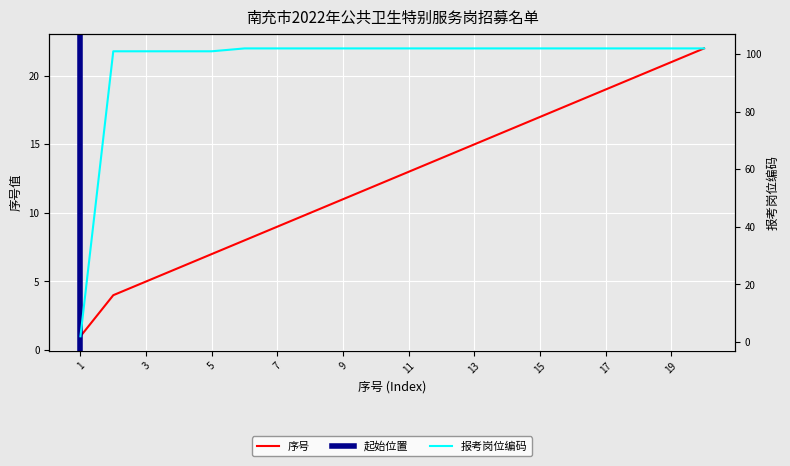

What is the difference between the maximum and second lowest values in the 序号 series?

18